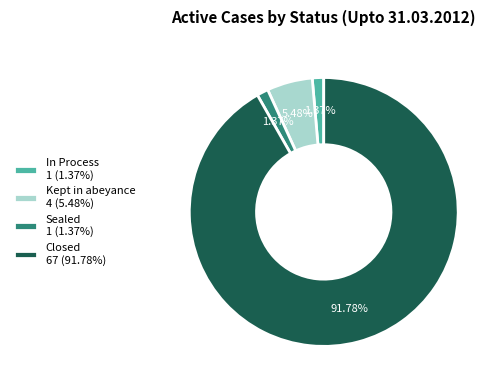

What is the largest slice in the pie chart?

Closed